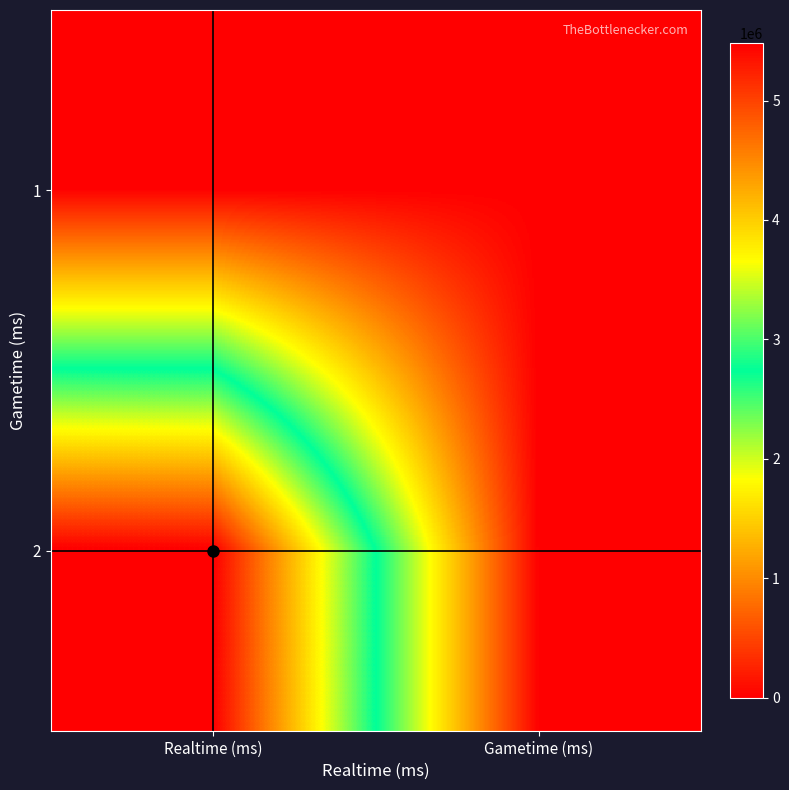

Which has a higher value, Gametime (ms) or Realtime (ms)?

Gametime (ms)